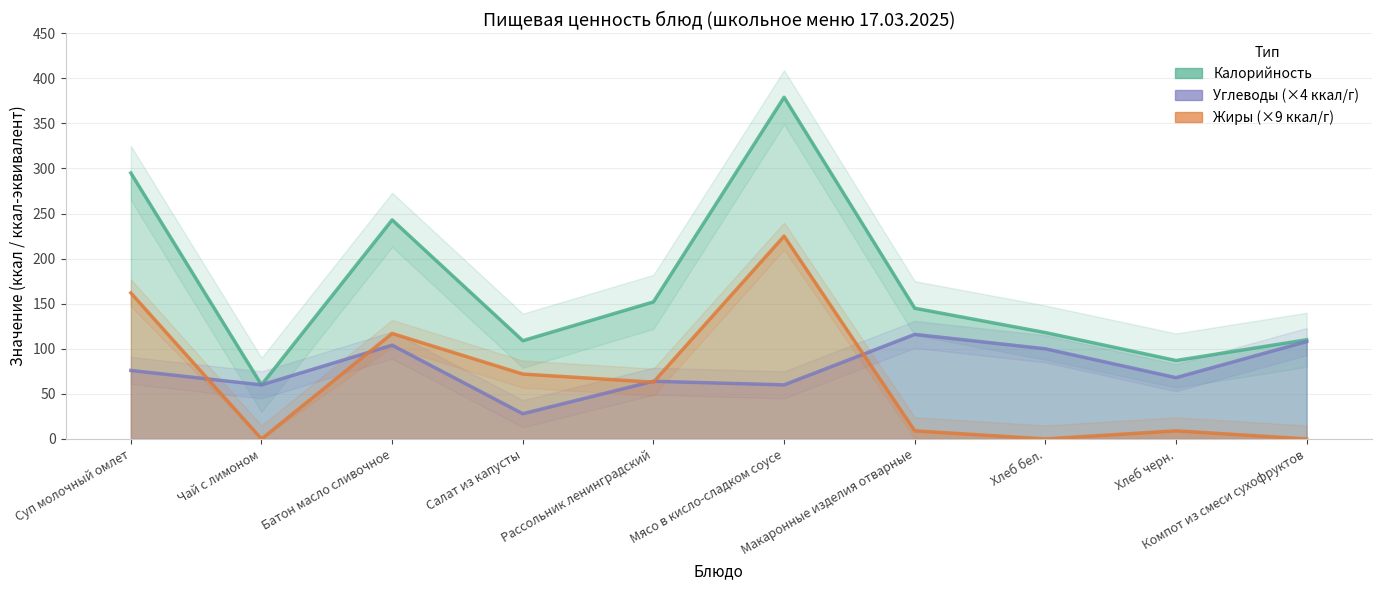

Is it true that Калорийность equals 319 at Батон масло сливочное?

False